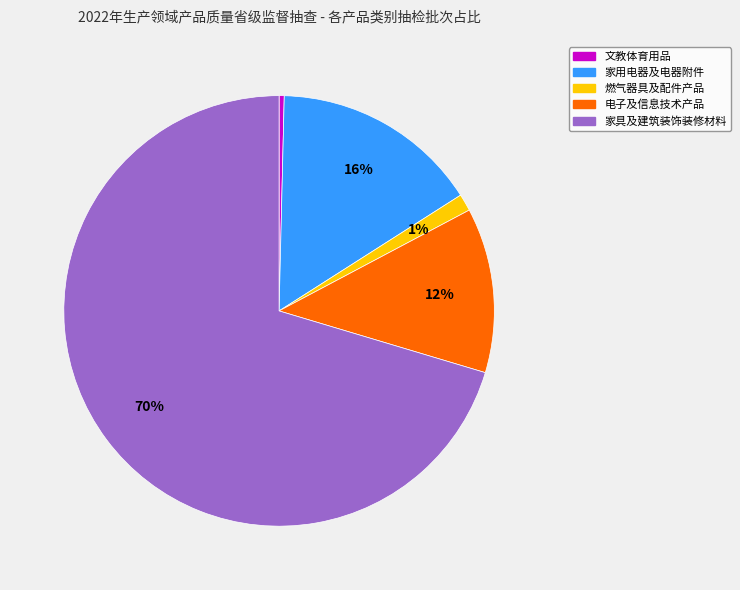

To the nearest percent, what is the combined percentage of 燃气器具及配件产品 and 家用电器及电器附件?

17%